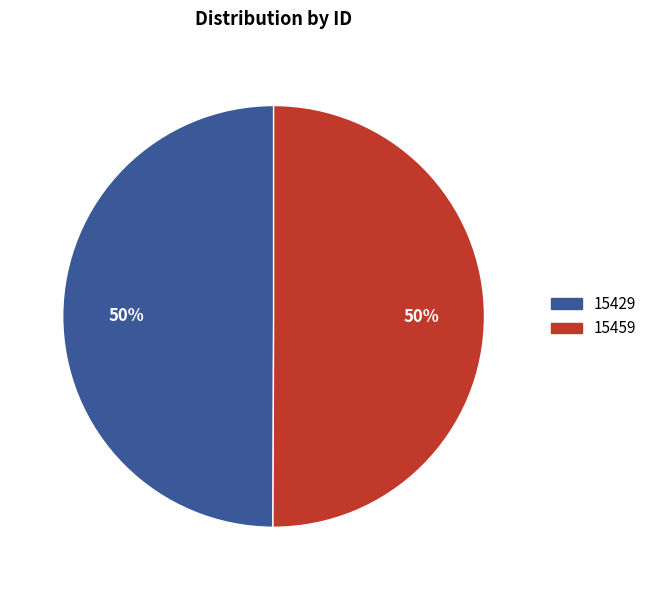

What percentage is the 15429 slice, to the nearest percent?

50%